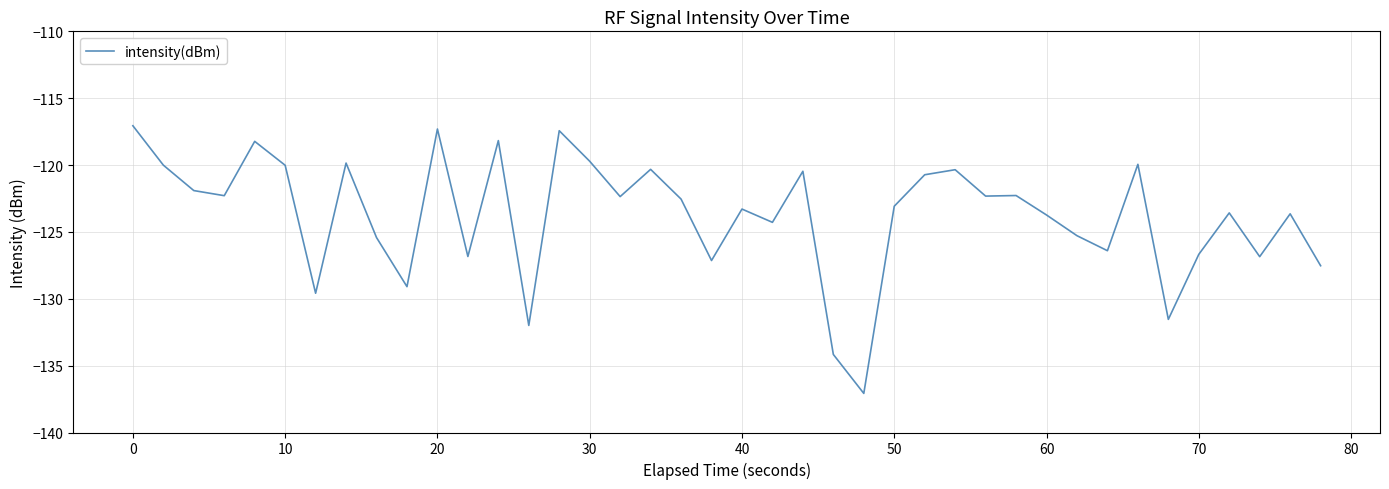

What is the maximum value shown in the chart?

-117.1